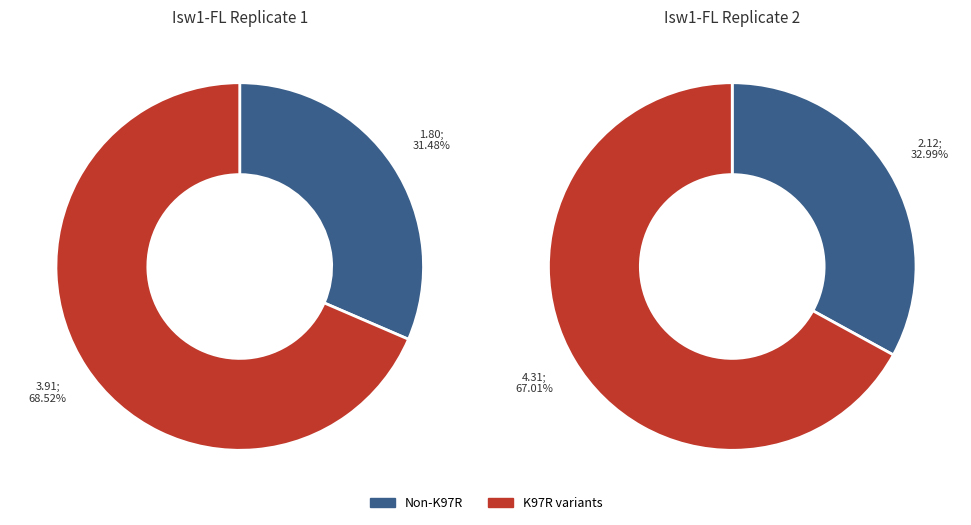

Does K97R, K183R represent more than half of the total?

No